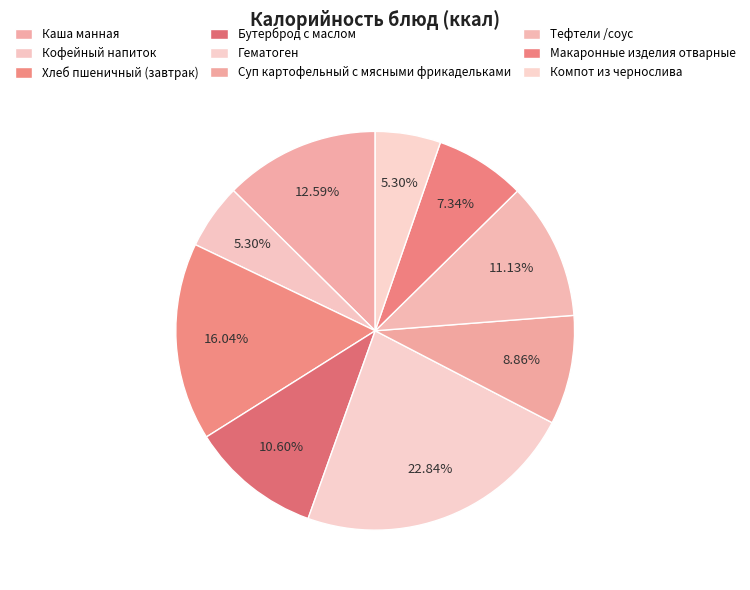

The Тефтели /соус slice represents 24% of the pie. True or false?

False